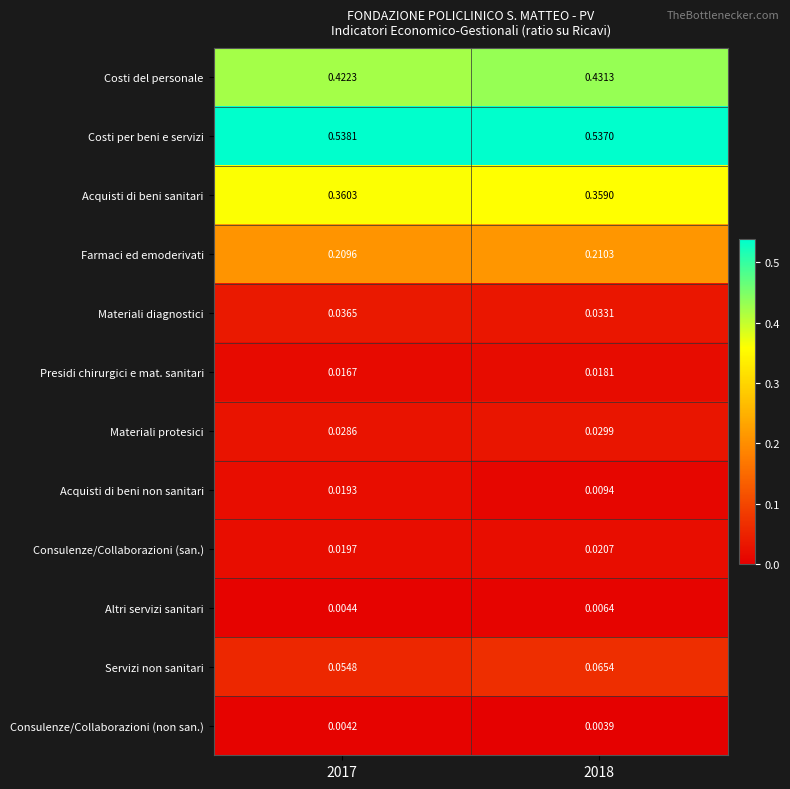

Which series has the largest total across all categories?

Costi per beni e servizi